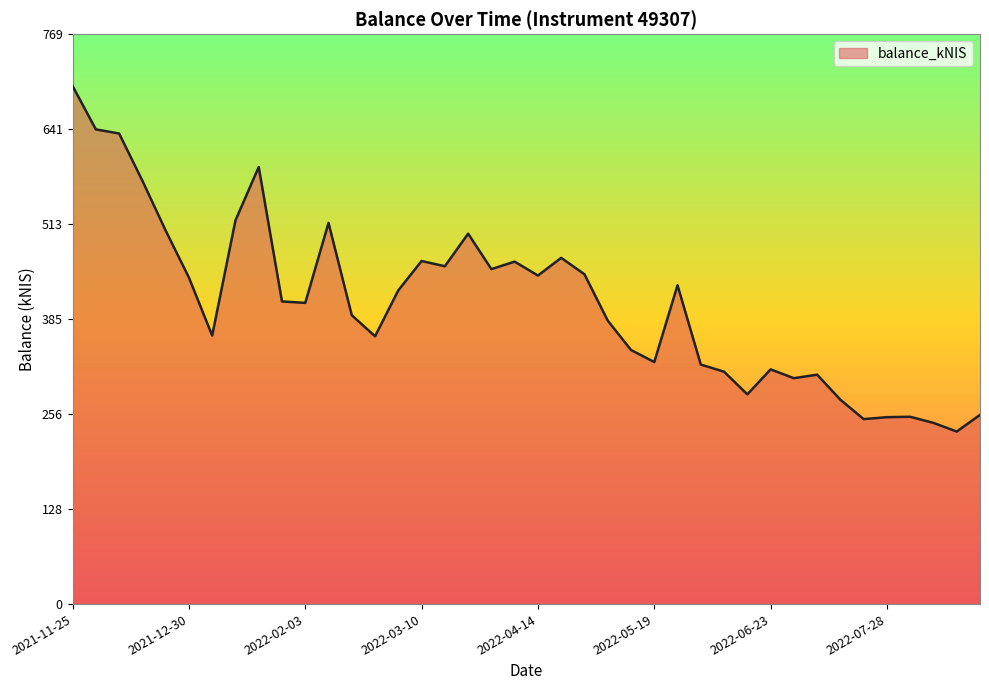

True or false: the data has more than 1 interior local peaks.

True